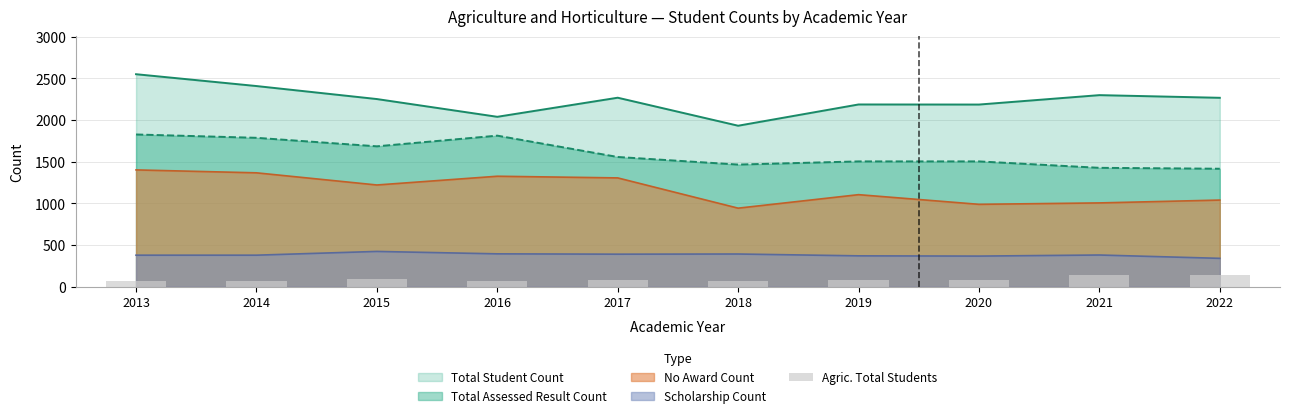

What is the minimum value for Total Student Count?

1931